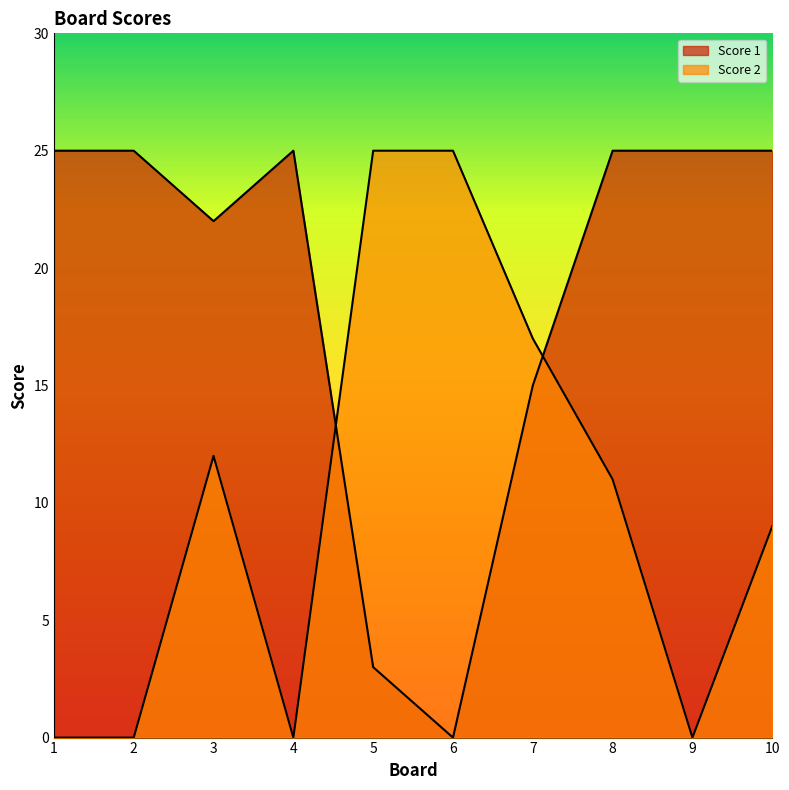

Between 4 and 6, which series saw the biggest shift?

Score 1